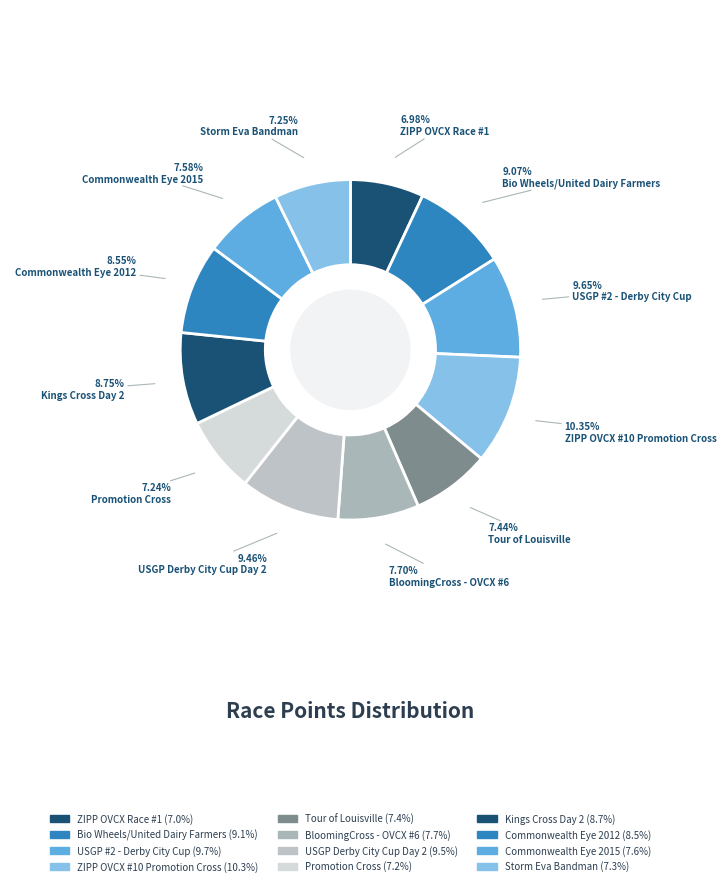

To the nearest percent, what percentage of the pie is Commonwealth Eye 2012?

9%